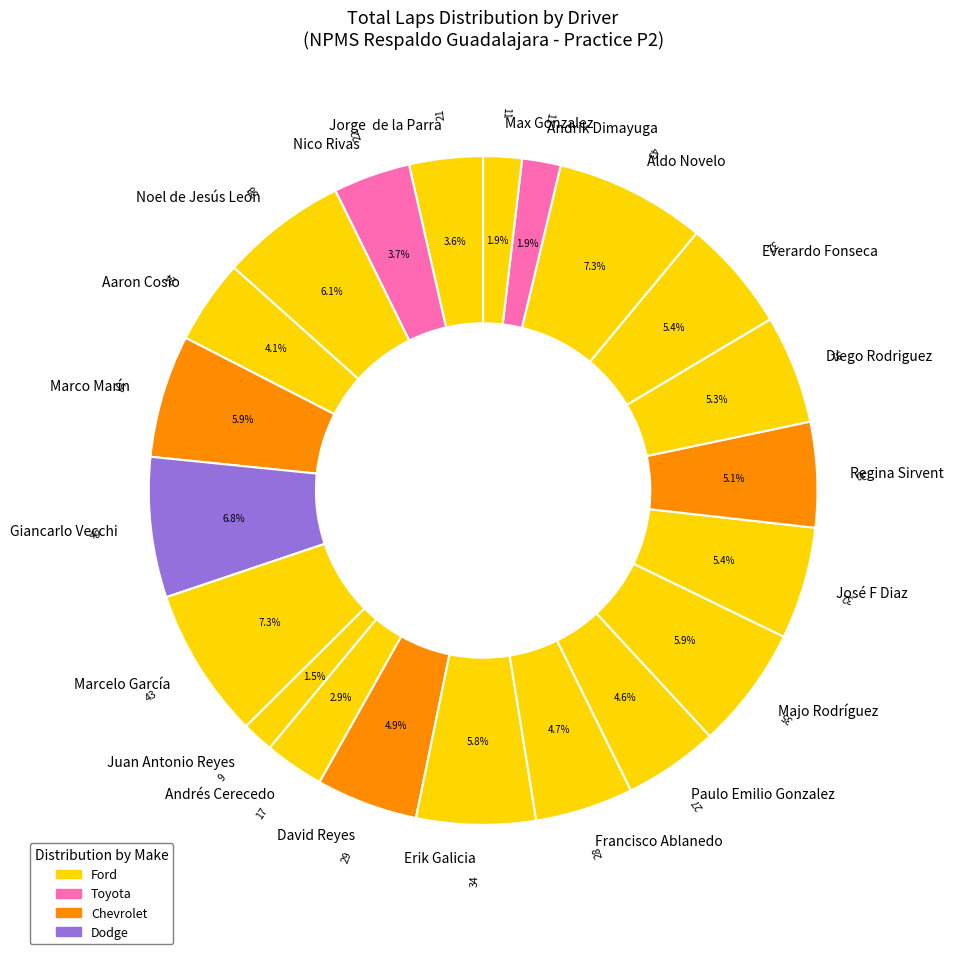

True or false: Aaron Cosio accounts for 1% of the total.

False